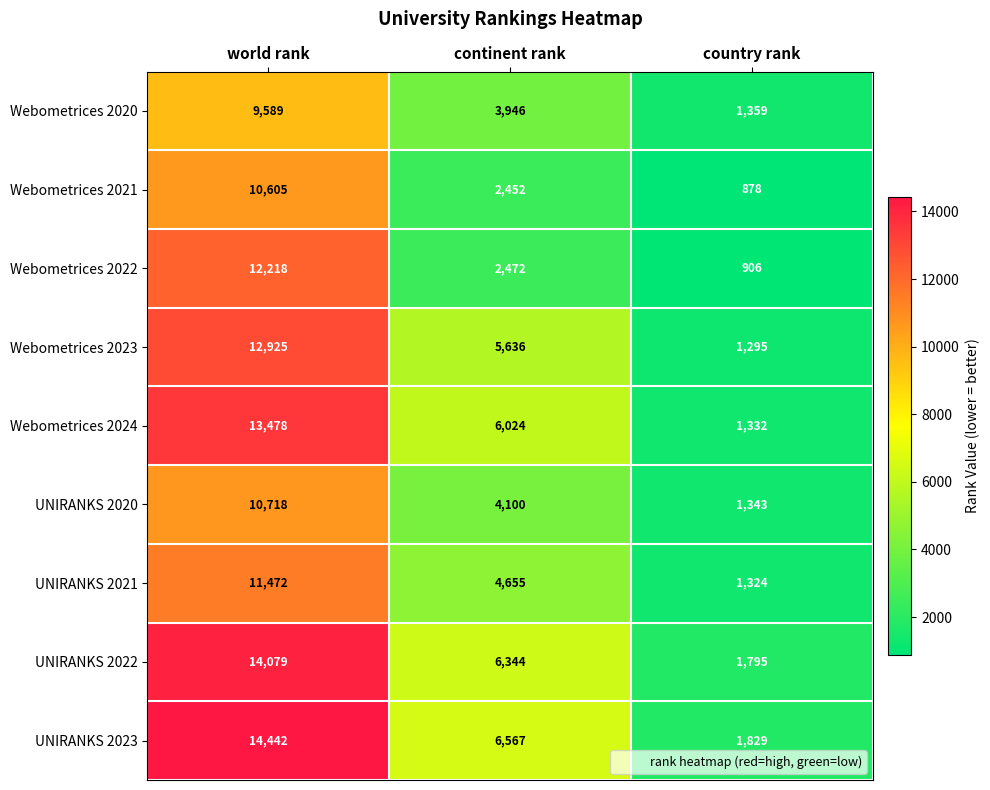

List the labels in order of Webometrices 2023 value, smallest first.

country rank, continent rank, world rank